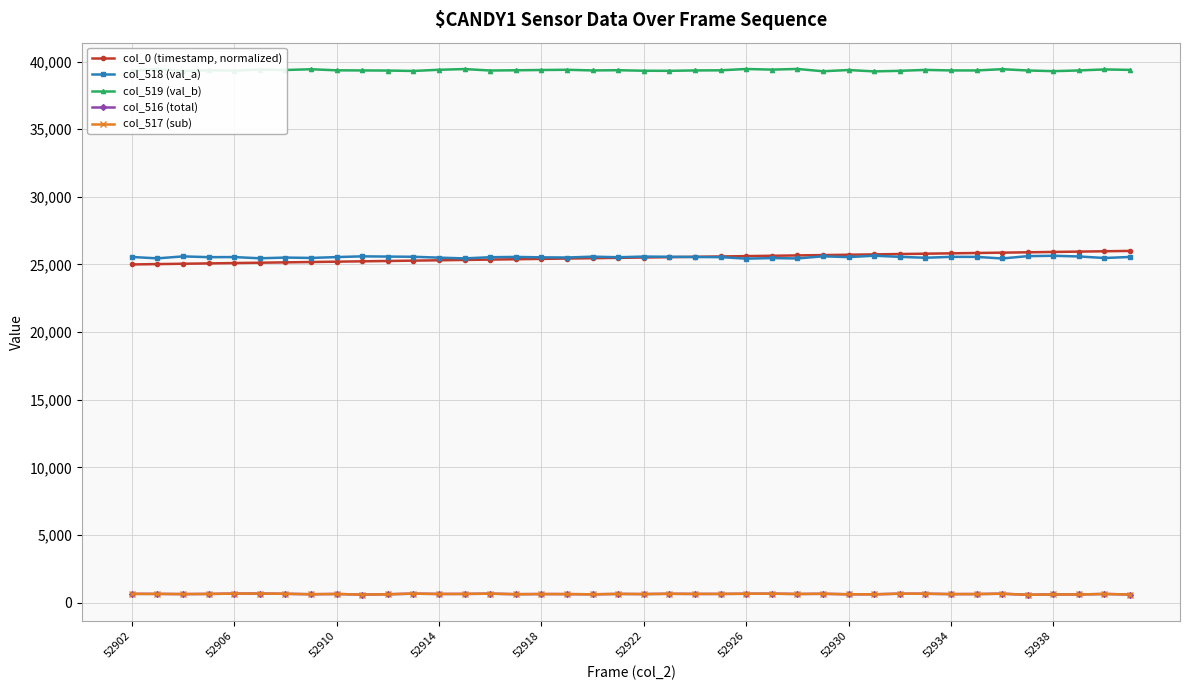

List the series in order of their peak value, lowest first.

col_517 (sub), col_516 (total), col_518 (val_a), col_0 (timestamp, normalized), col_519 (val_b)